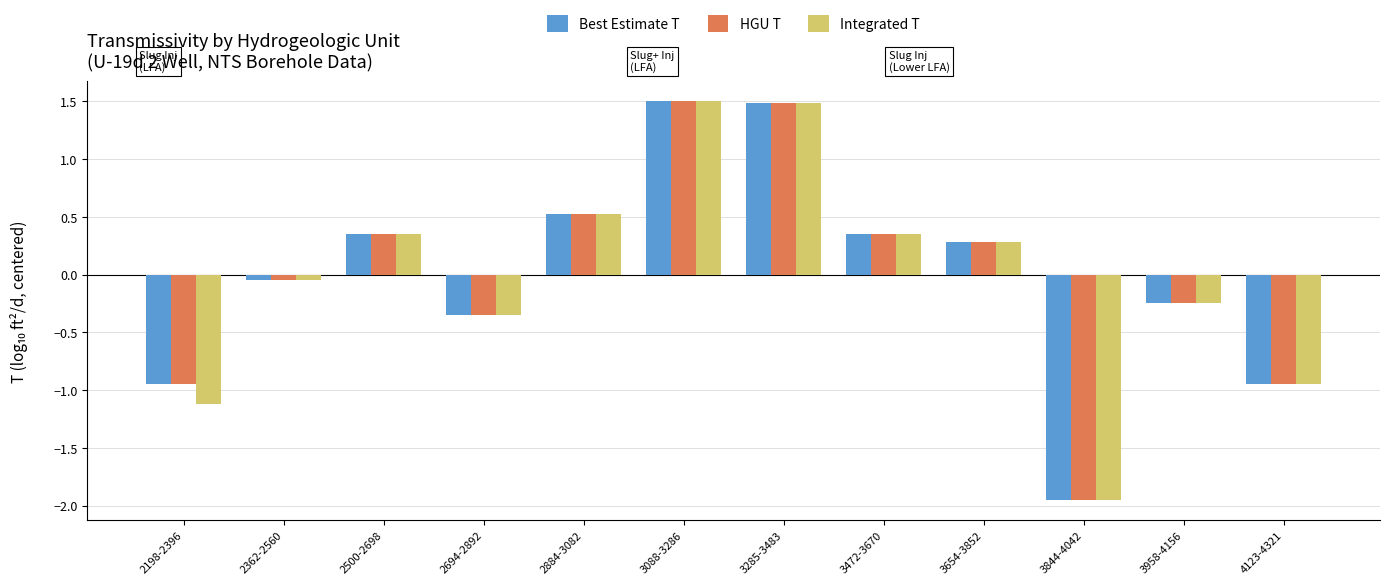

What is the difference between the second highest and minimum values in the HGU T series?

3.4